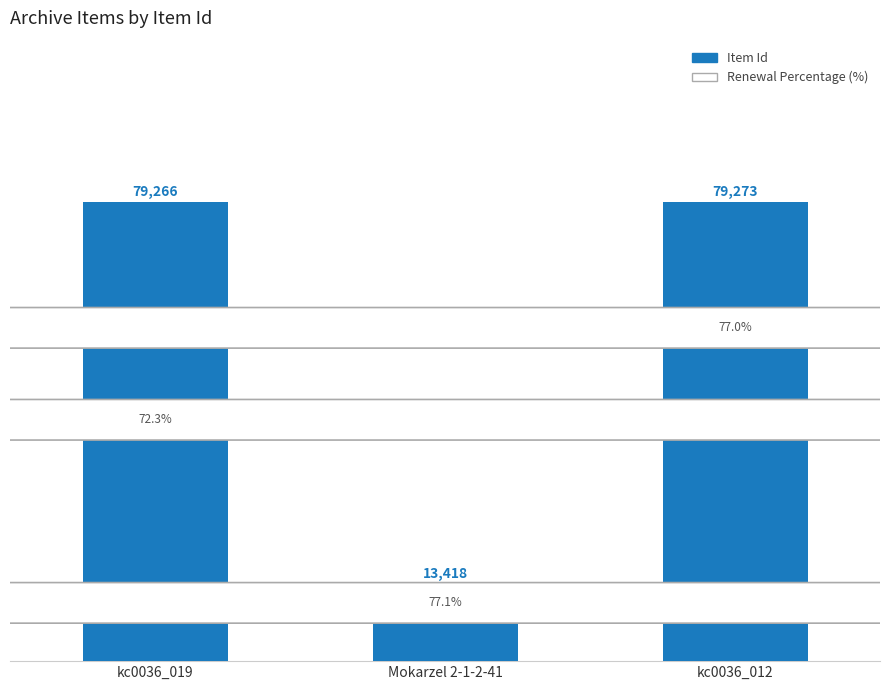

Are the bars horizontal?

No